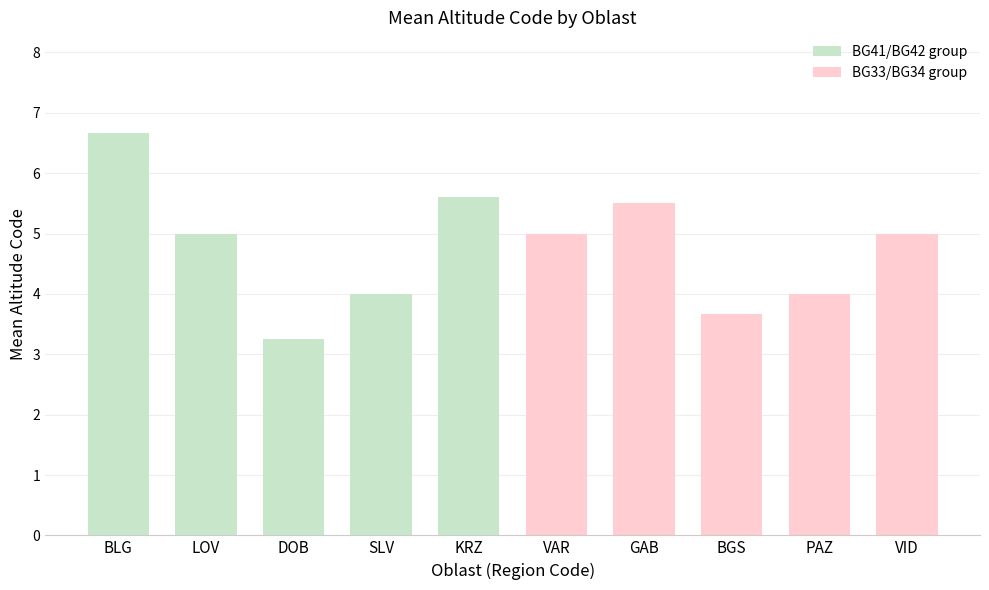

Is it true that BG33/BG34 group equals 3.7 at GAB?

False